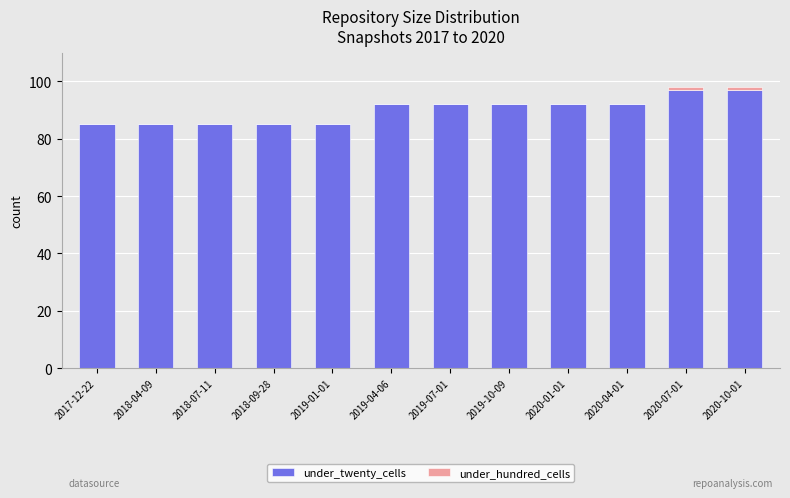

What is the total value across all series at 2018-09-28?

85